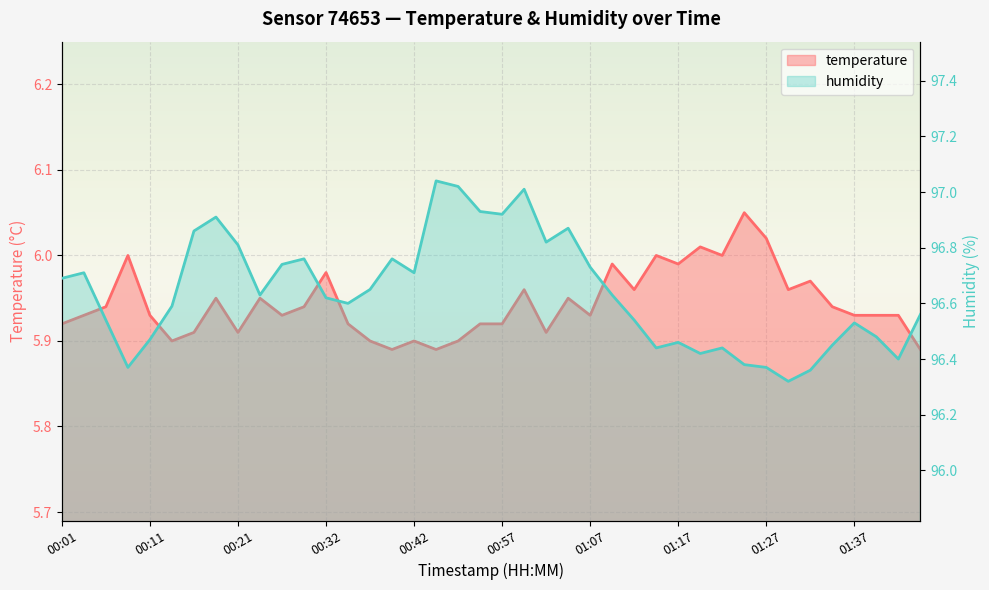

The value of humidity at 01:07 is 67.0. True or false?

False